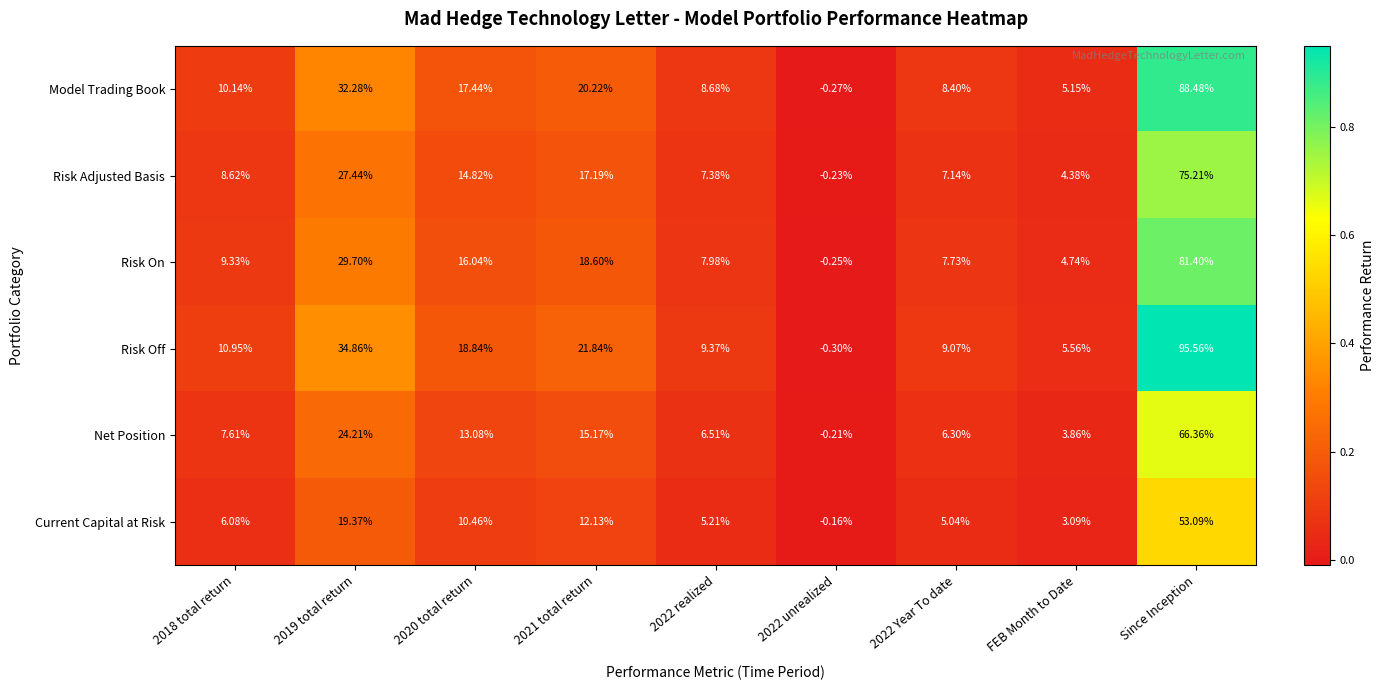

Which series has the largest range (max minus min)?

Risk Off